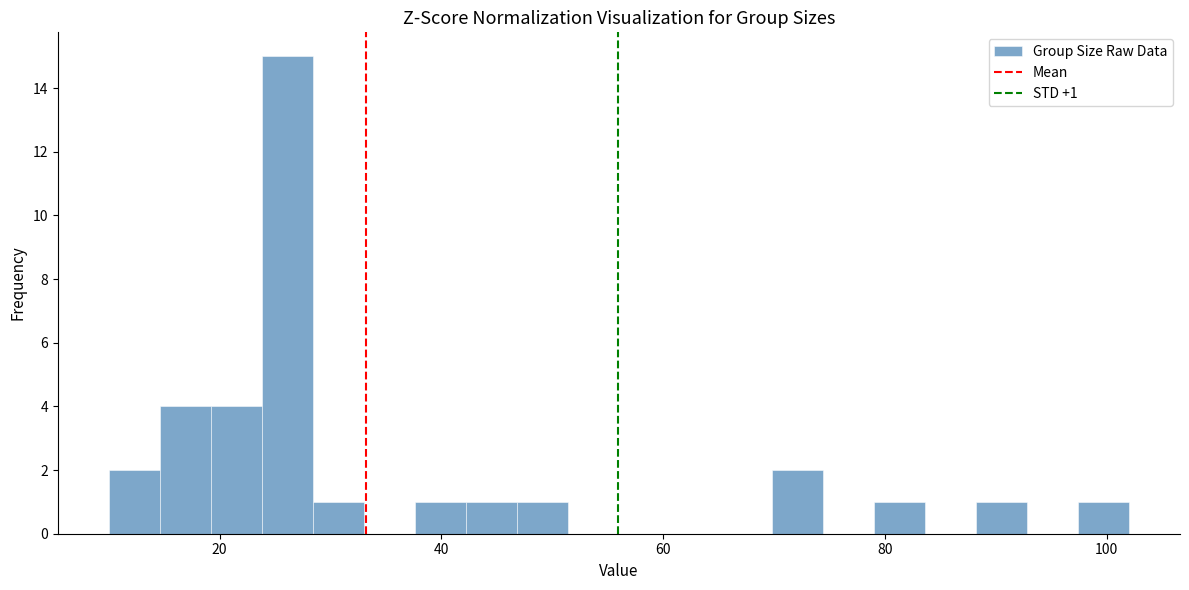

Read against the x-axis, roughly where is the centre of the tallest bar?

26